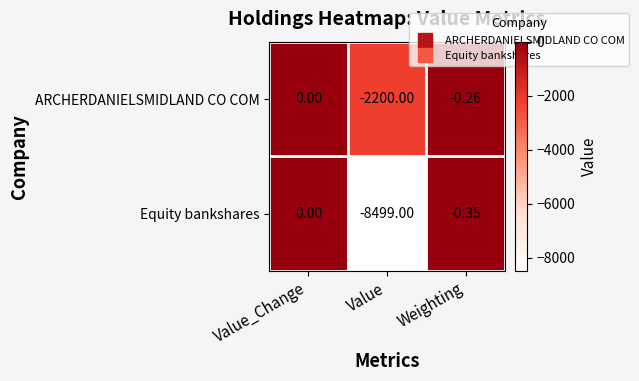

Which series changed the most between Value_Change and Value?

Equity bankshares